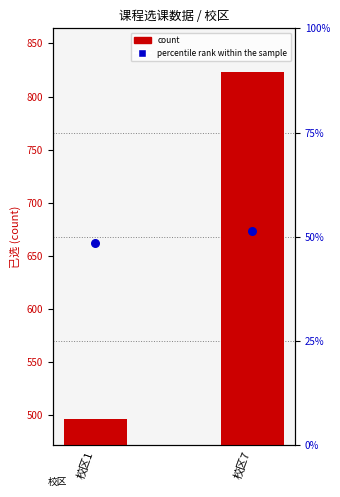

Which series reaches the maximum Y coordinate?

count